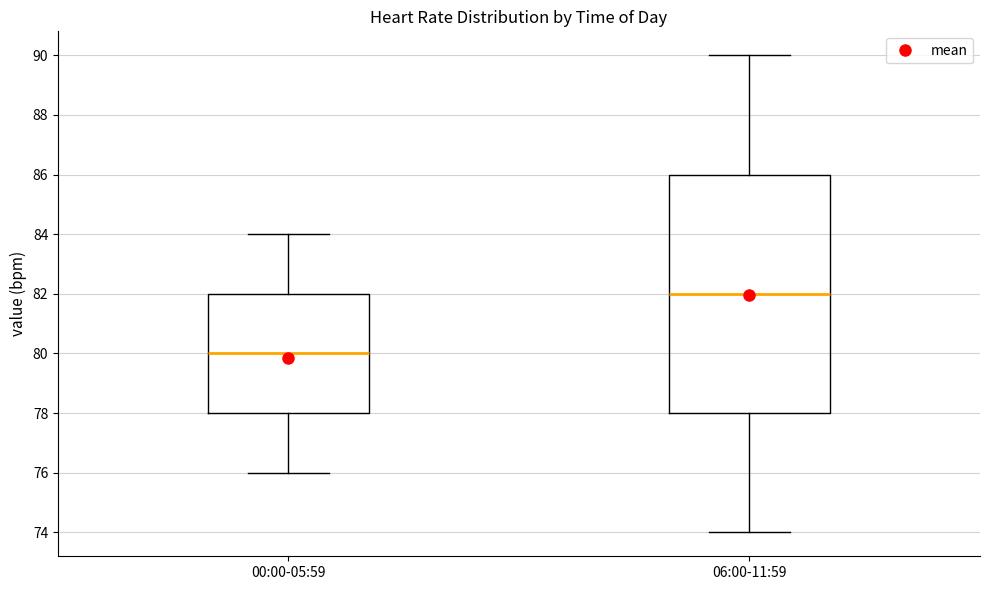

Where does the median line of the box for 00:00-05:59 sit on the y-axis? The values are not printed on the chart, so give them approximately, as read against the axis.

80